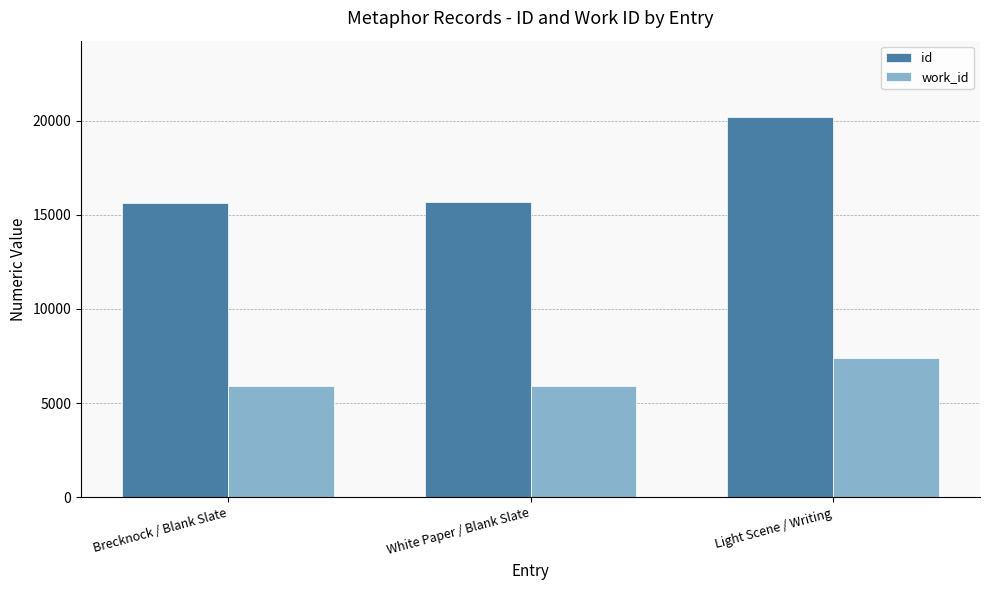

What is the minimum value shown in the chart?

5893